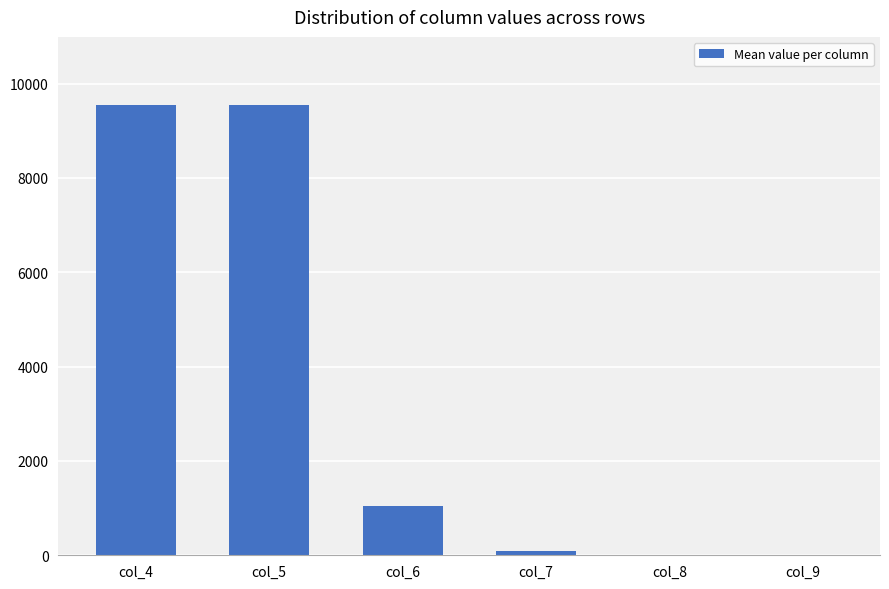

What is the change in value from col_4 to col_6?

-8521.8